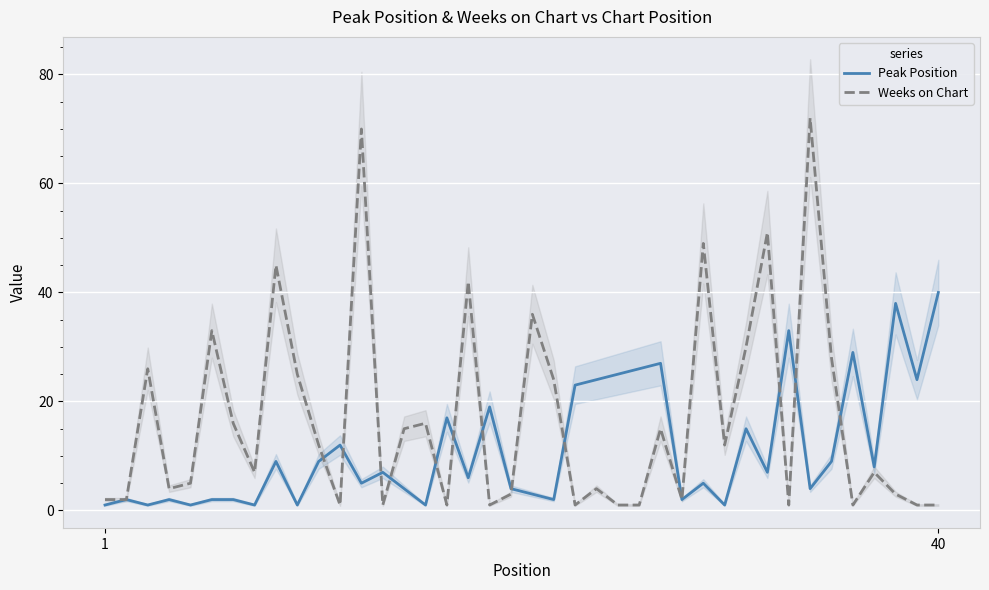

What is the sum of all Weeks on Chart values?

667